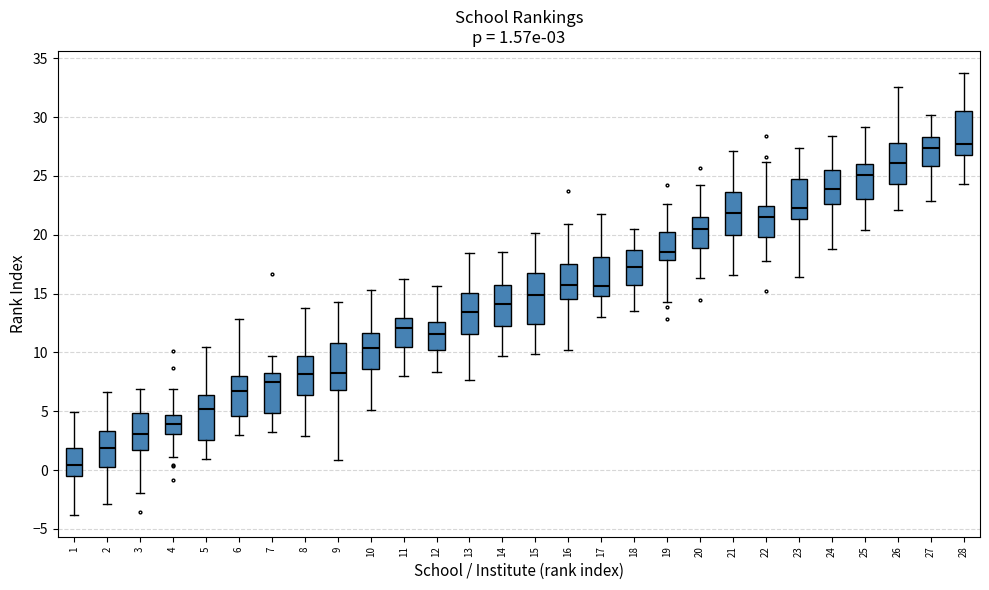

Which box has the lowest median line?

1